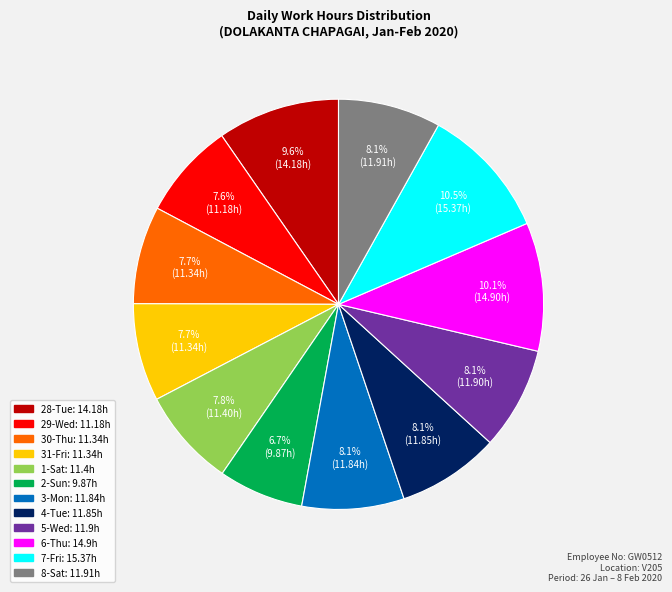

True or false: 28-Tue accounts for 21% of the total.

False